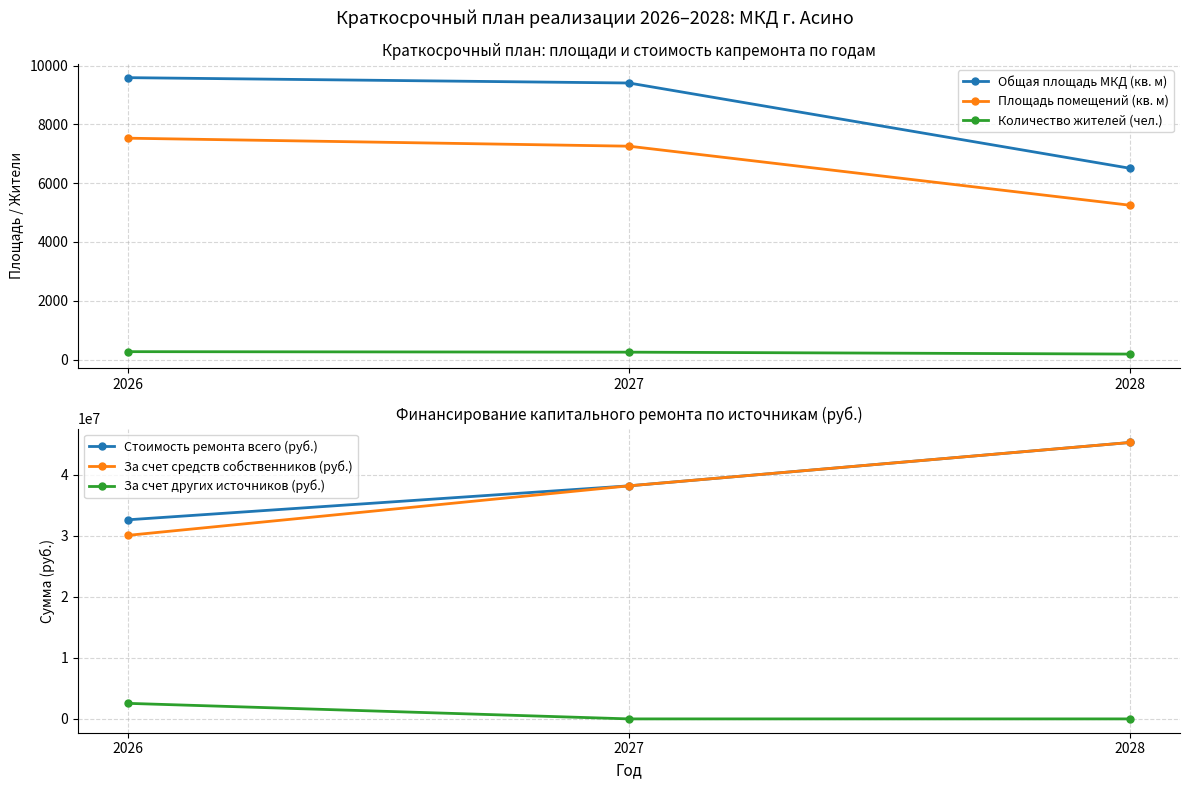

Is this an area chart (filled region under the line)?

No